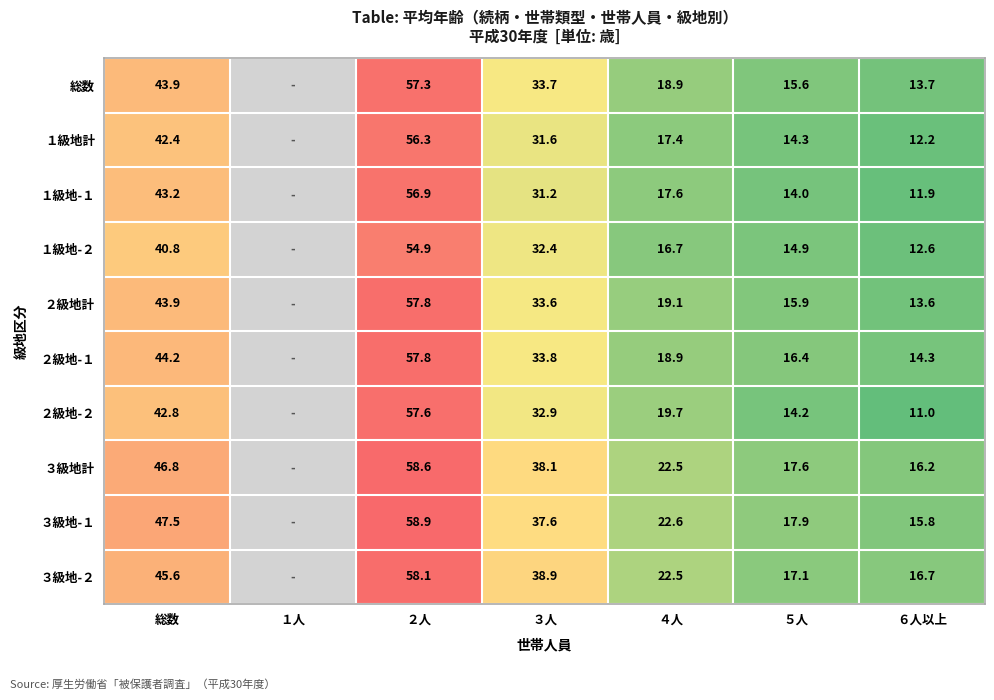

What is the total value across all series at ４人?

195.9